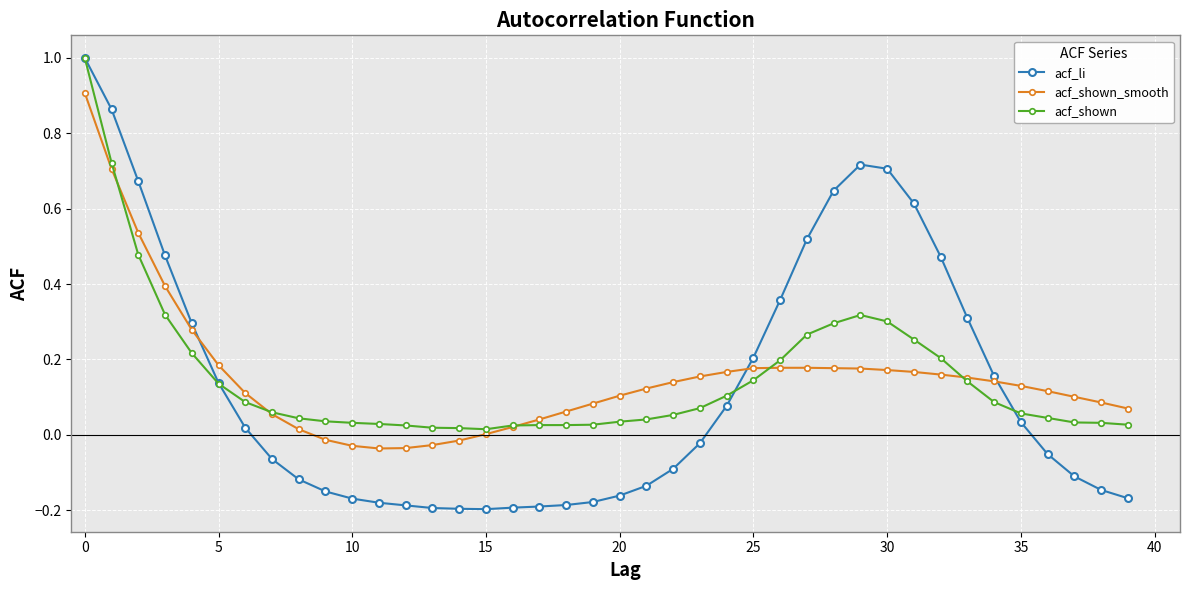

Which series has the largest range (max minus min)?

acf_li